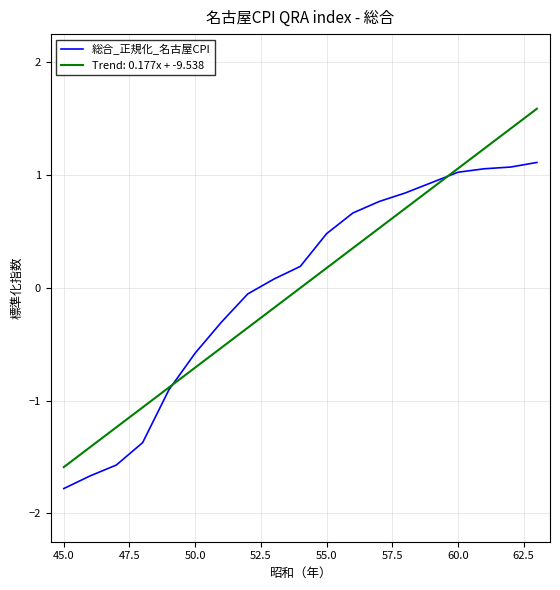

What is the maximum value shown in the chart?

1.6